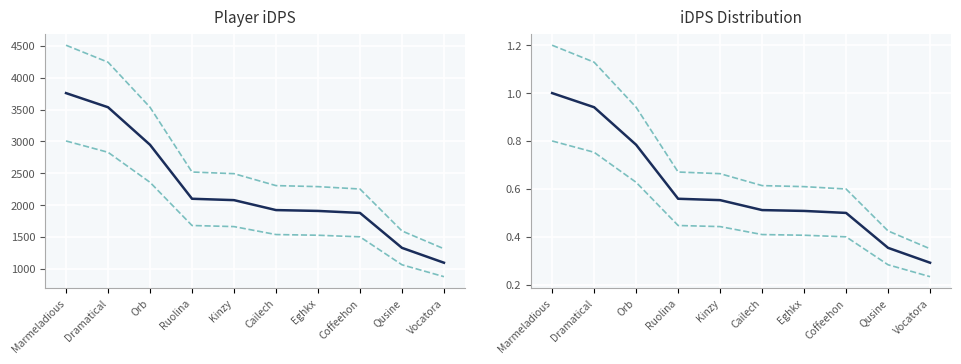

What is the highest value of the iDPS series?

3760.1